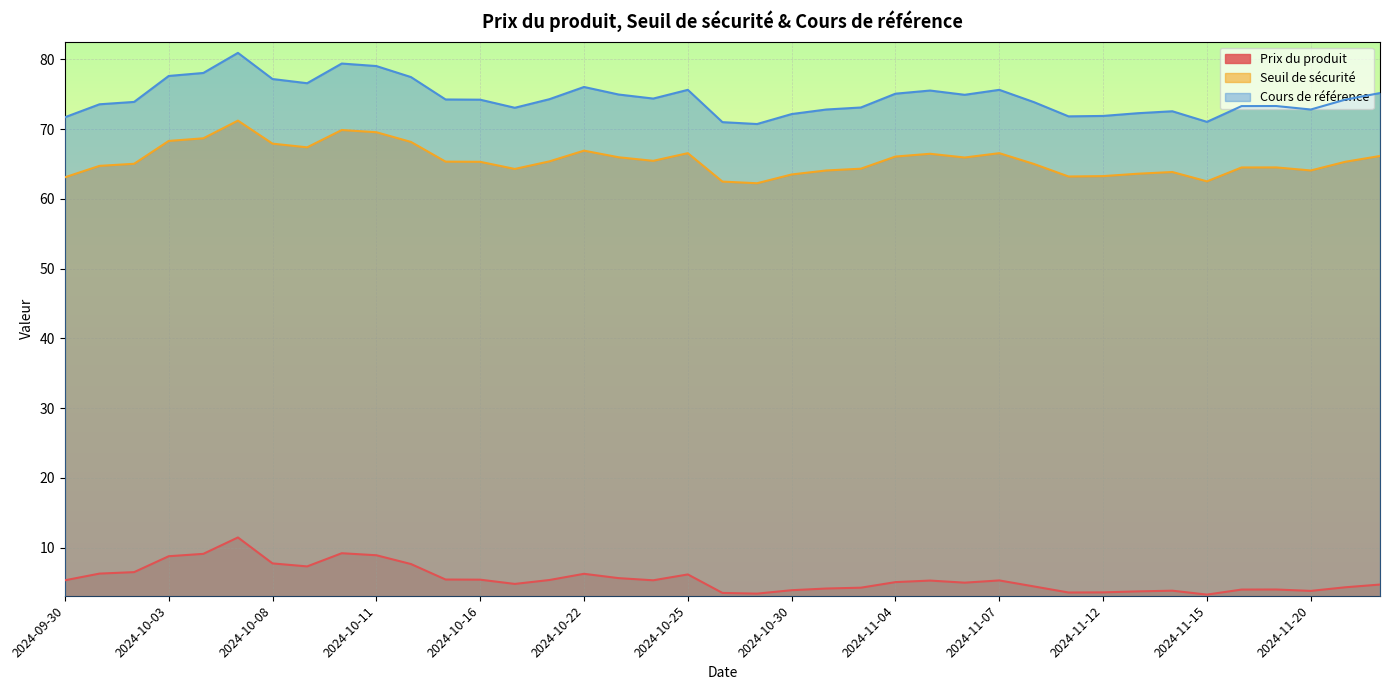

Where does the Seuil de sécurité series first go above 65?

2024-10-02